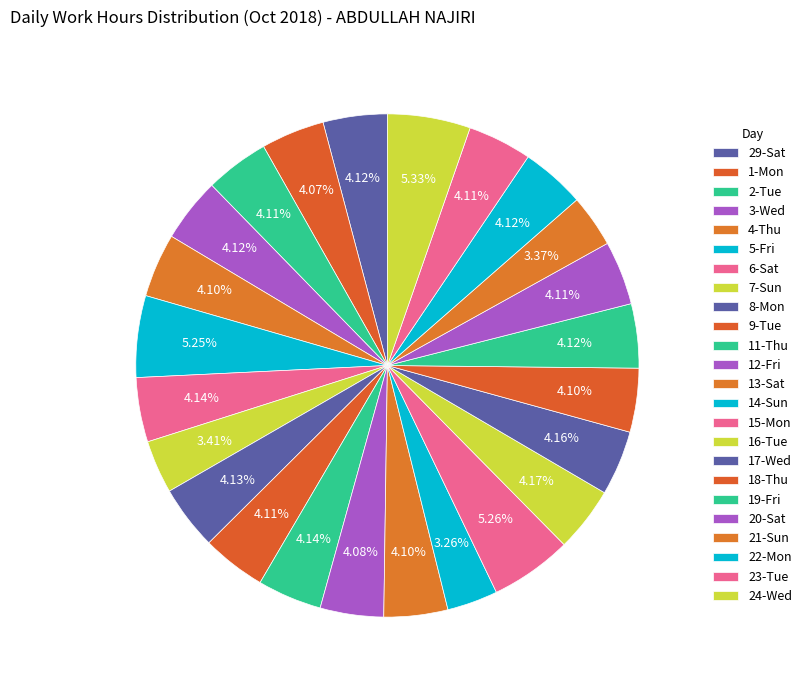

How many slices are in this pie chart?

24